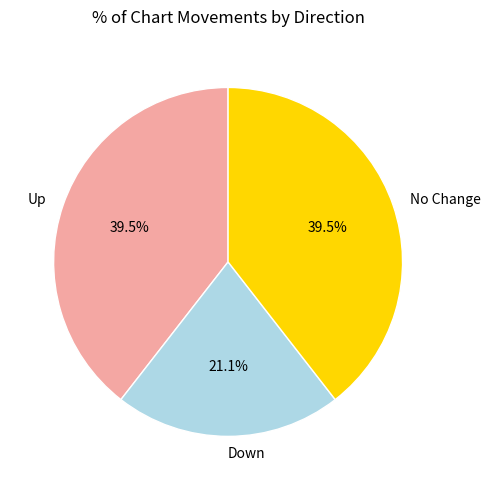

How many slices are in this pie chart?

3